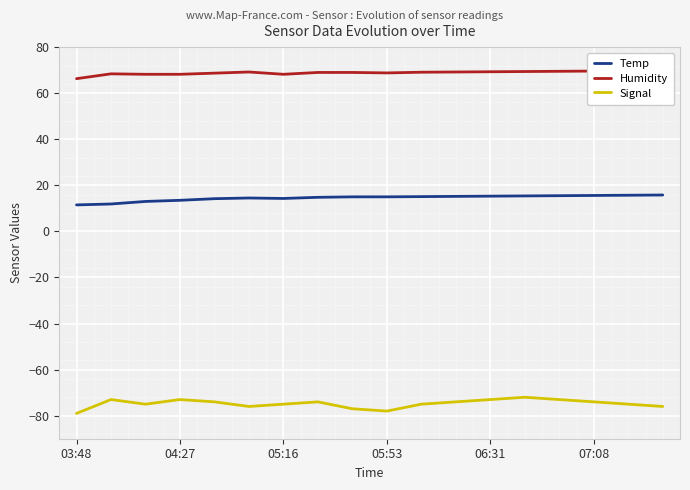

What position from the left is 8?

9